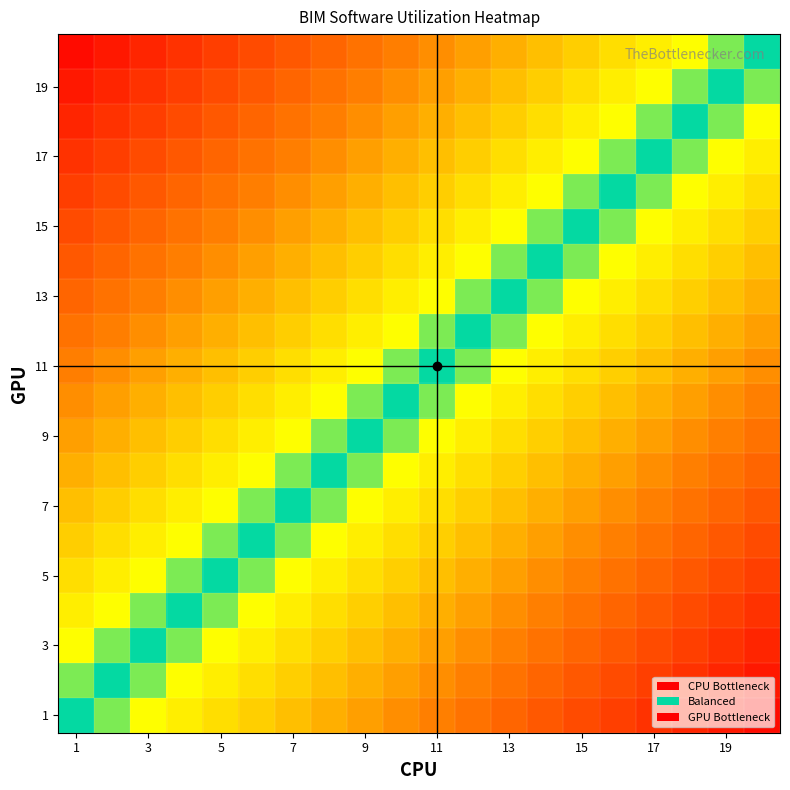

How many categories are shown in the chart?

20